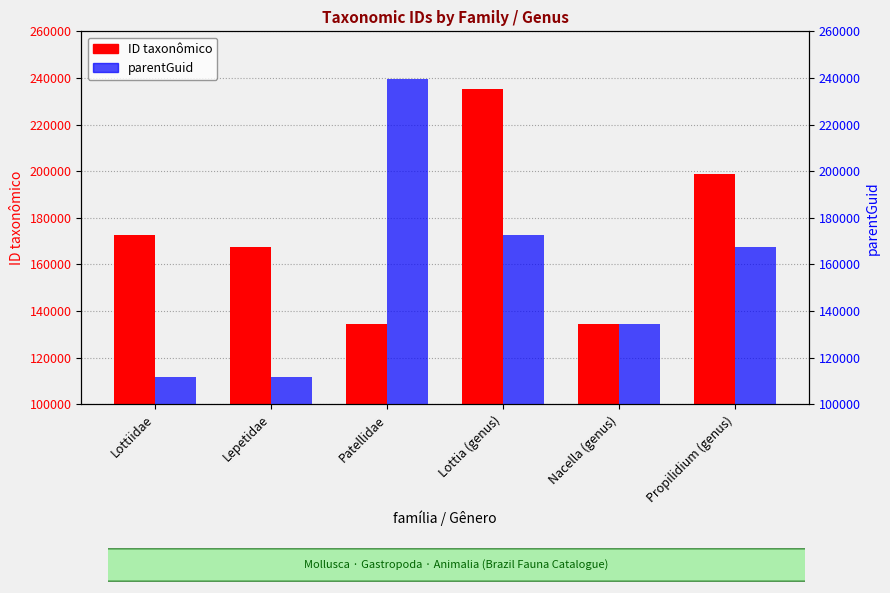

How many bars are there in each group?

2